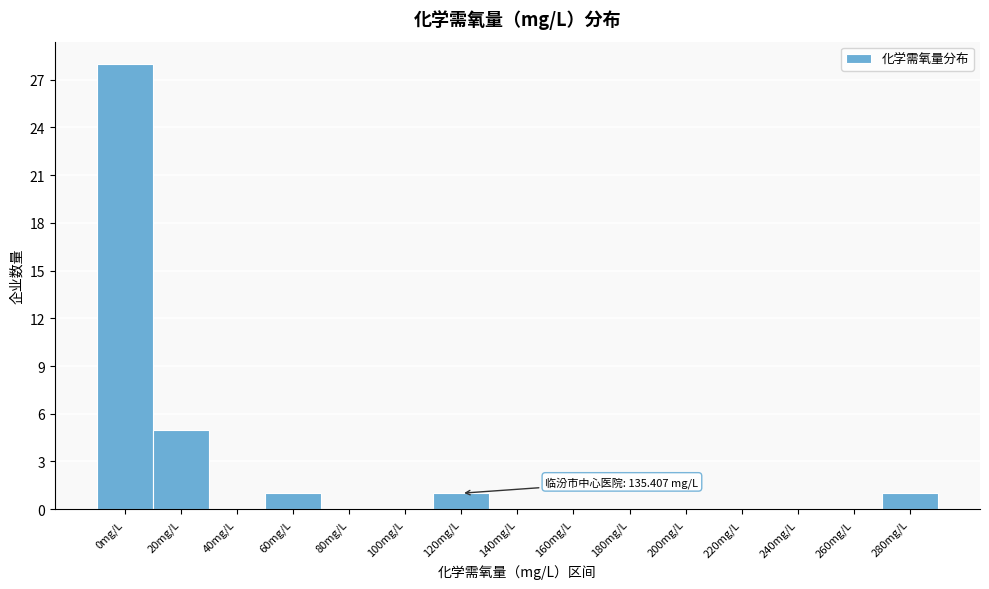

Reading right to left, list all the values displayed in this chart.

280mg/L=1	260mg/L=0	240mg/L=0	220mg/L=0	200mg/L=0	180mg/L=0	160mg/L=0	140mg/L=0	120mg/L=1	100mg/L=0	80mg/L=0	60mg/L=1	40mg/L=0	20mg/L=5	0mg/L=28